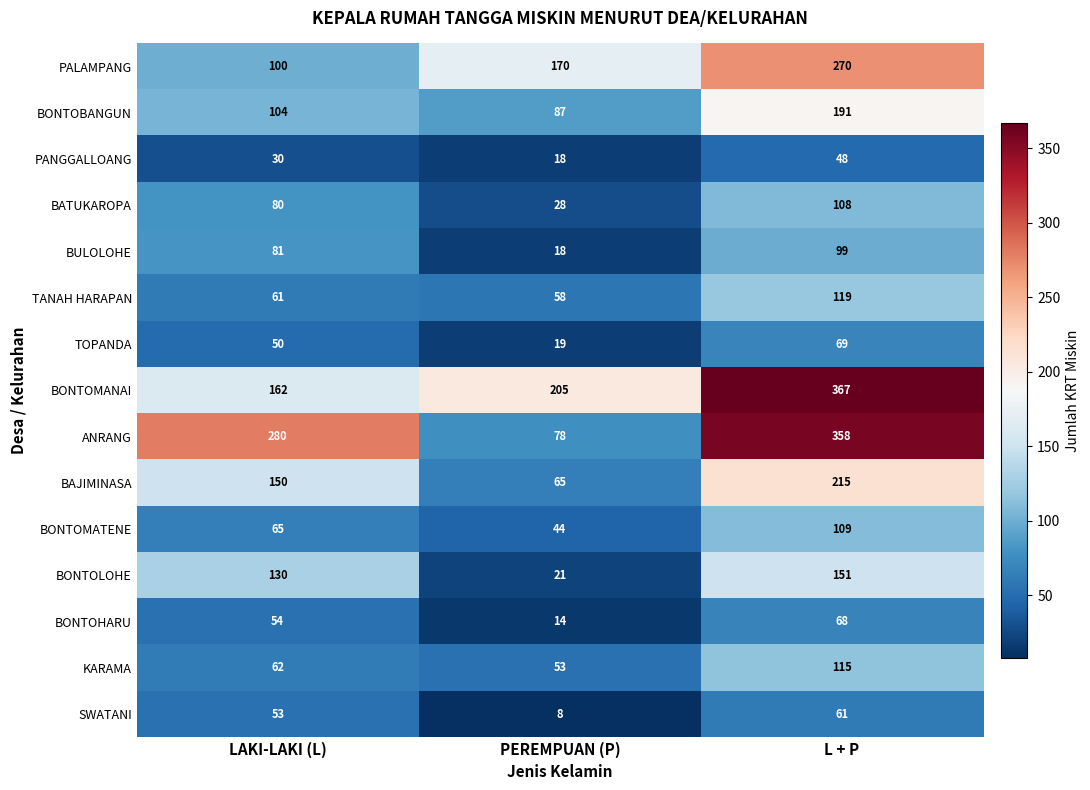

Count the number of data series in this chart.

15